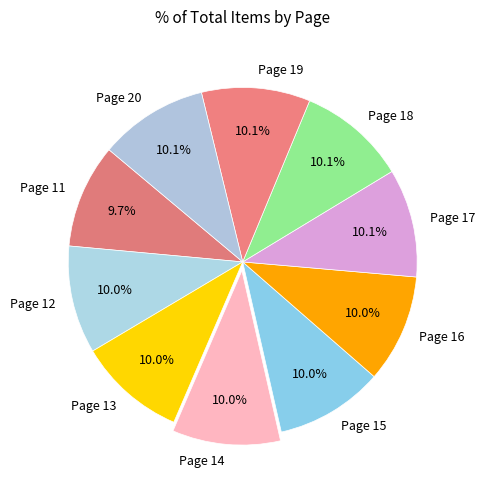

To the nearest percent, what is the average slice percentage?

10%